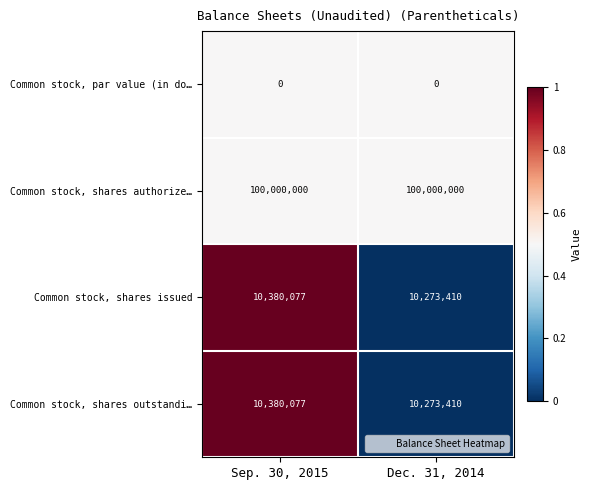

What is the difference between the highest and lowest values at Dec. 31, 2014?

100000000